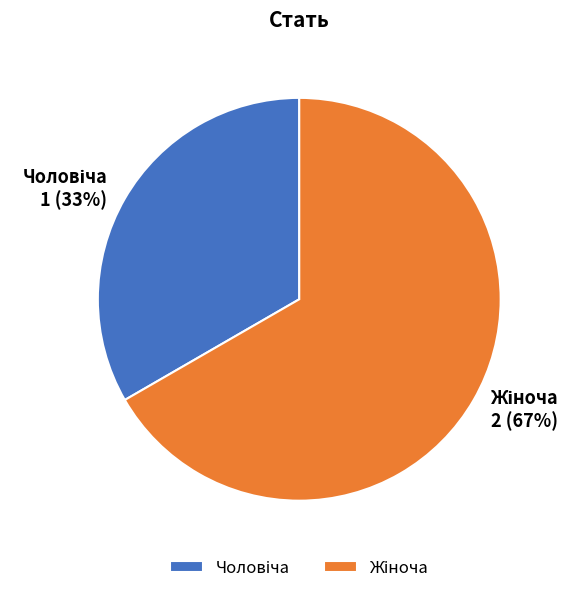

Is there any slice that represents more than half of the pie?

Yes